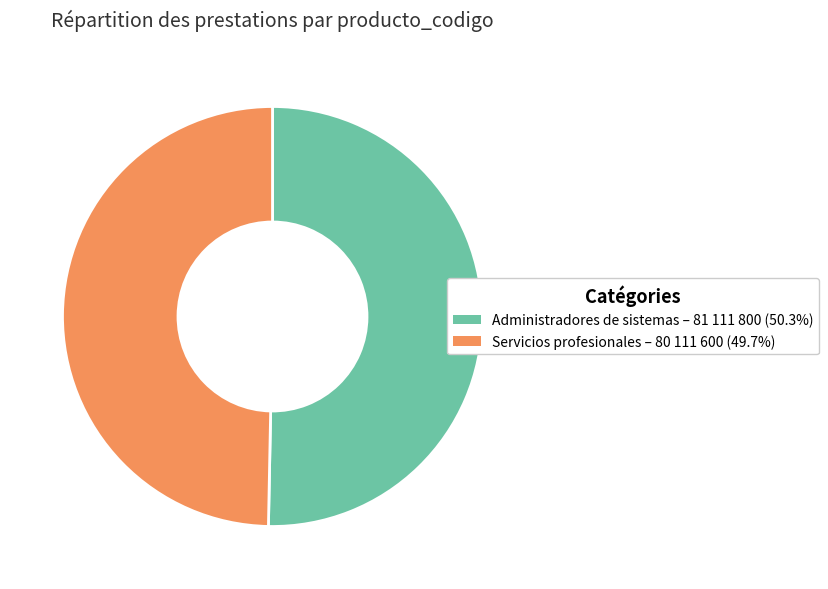

What is the smallest slice in the pie chart?

Servicios profesionales